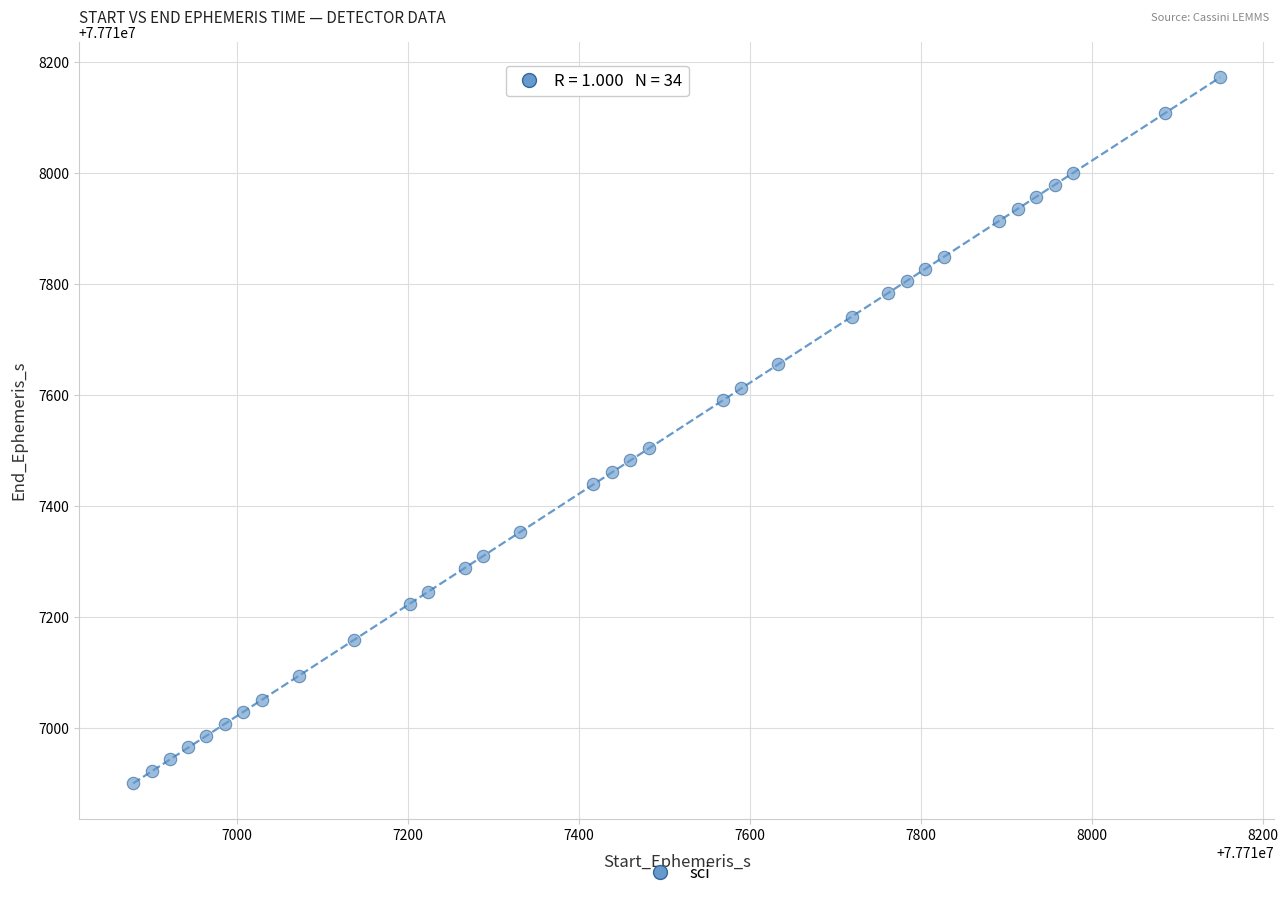

What Y value in the scatter plot is closest to 77717535?

77717503.9